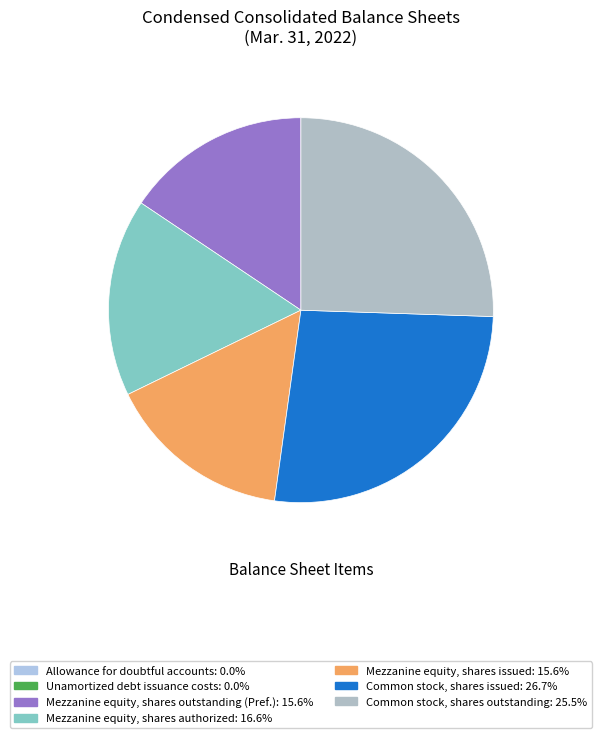

What is the largest slice in the pie chart?

Common stock, shares issued